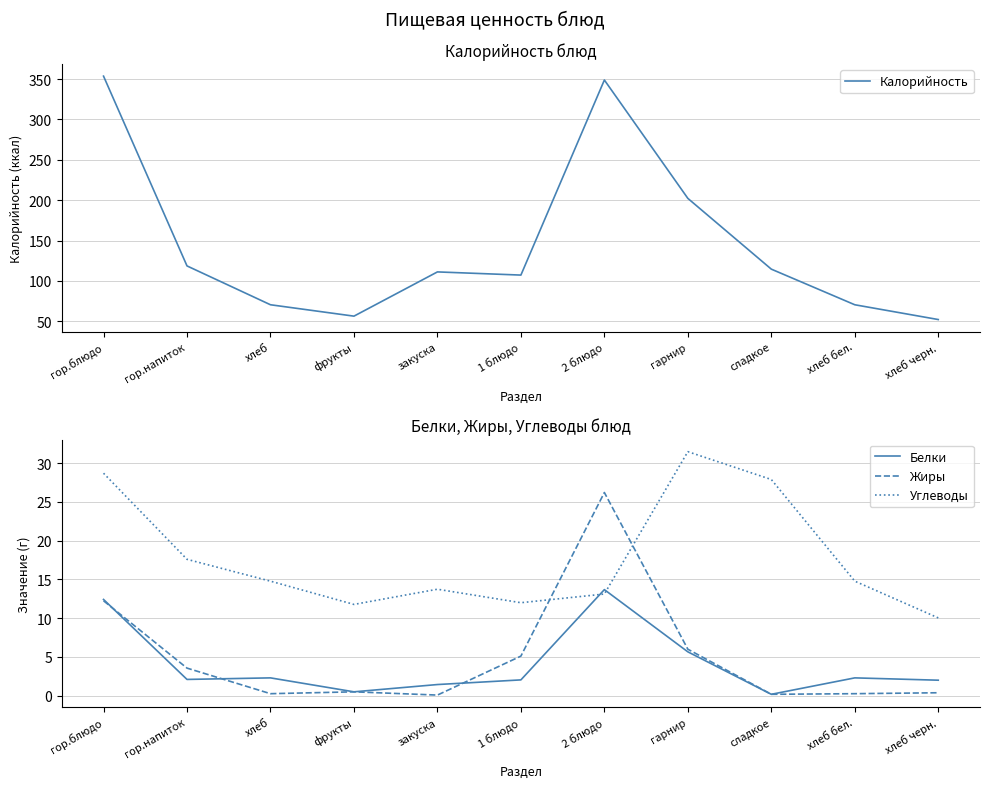

The value of Жиры at гарнир is 3.0. True or false?

False